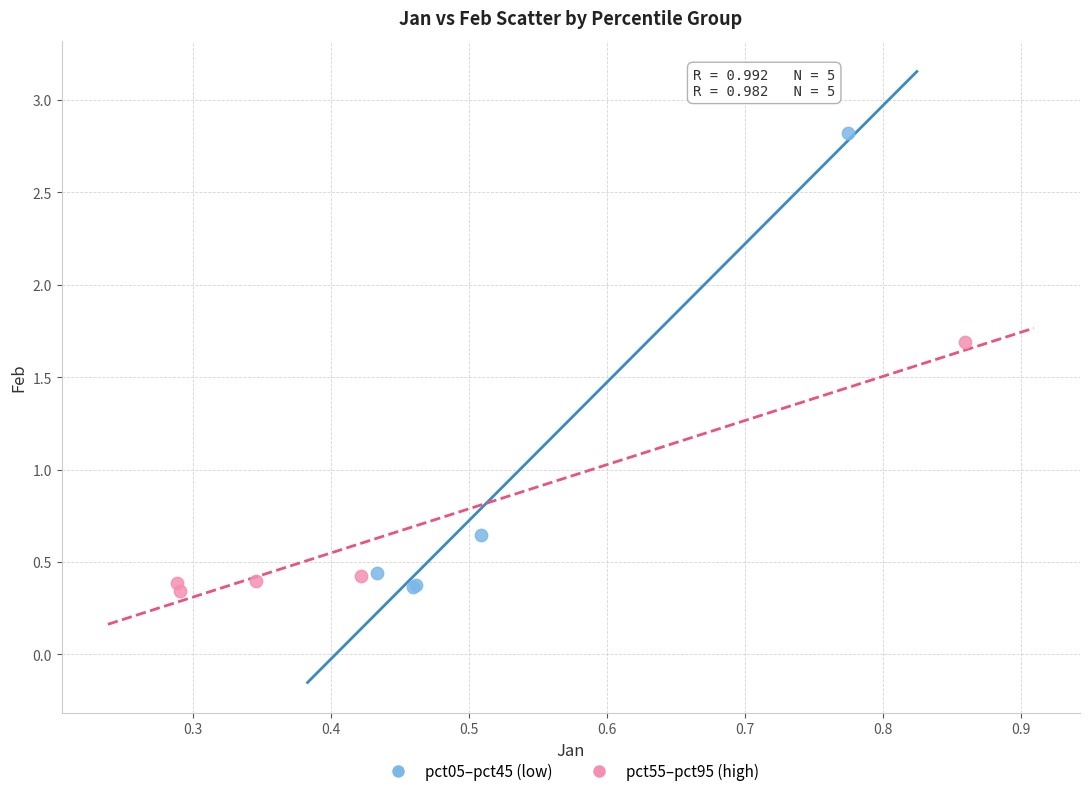

Which series reaches the maximum Y coordinate?

pct05–pct45 (low)